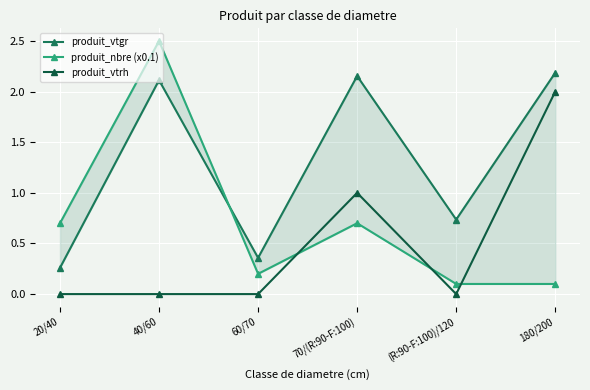

Count the produit_vtrh values in the range 0 to 1.

5